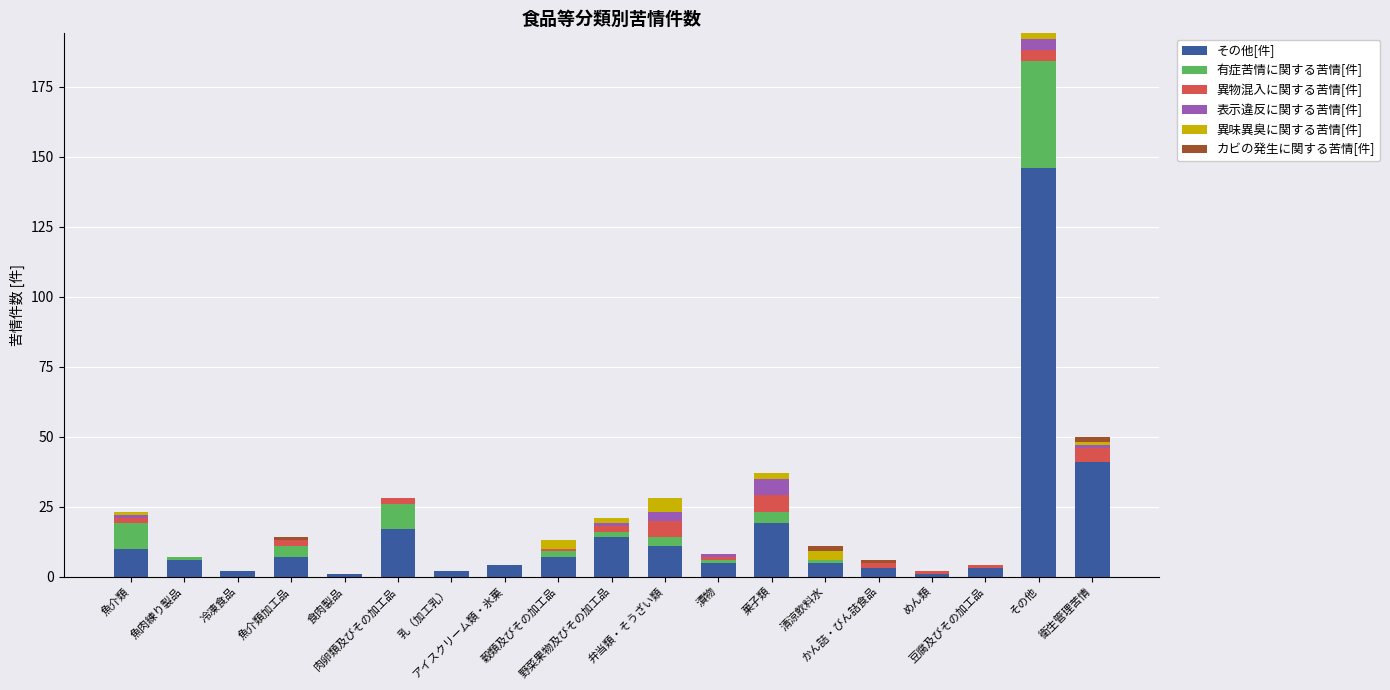

Are the bars horizontal?

No